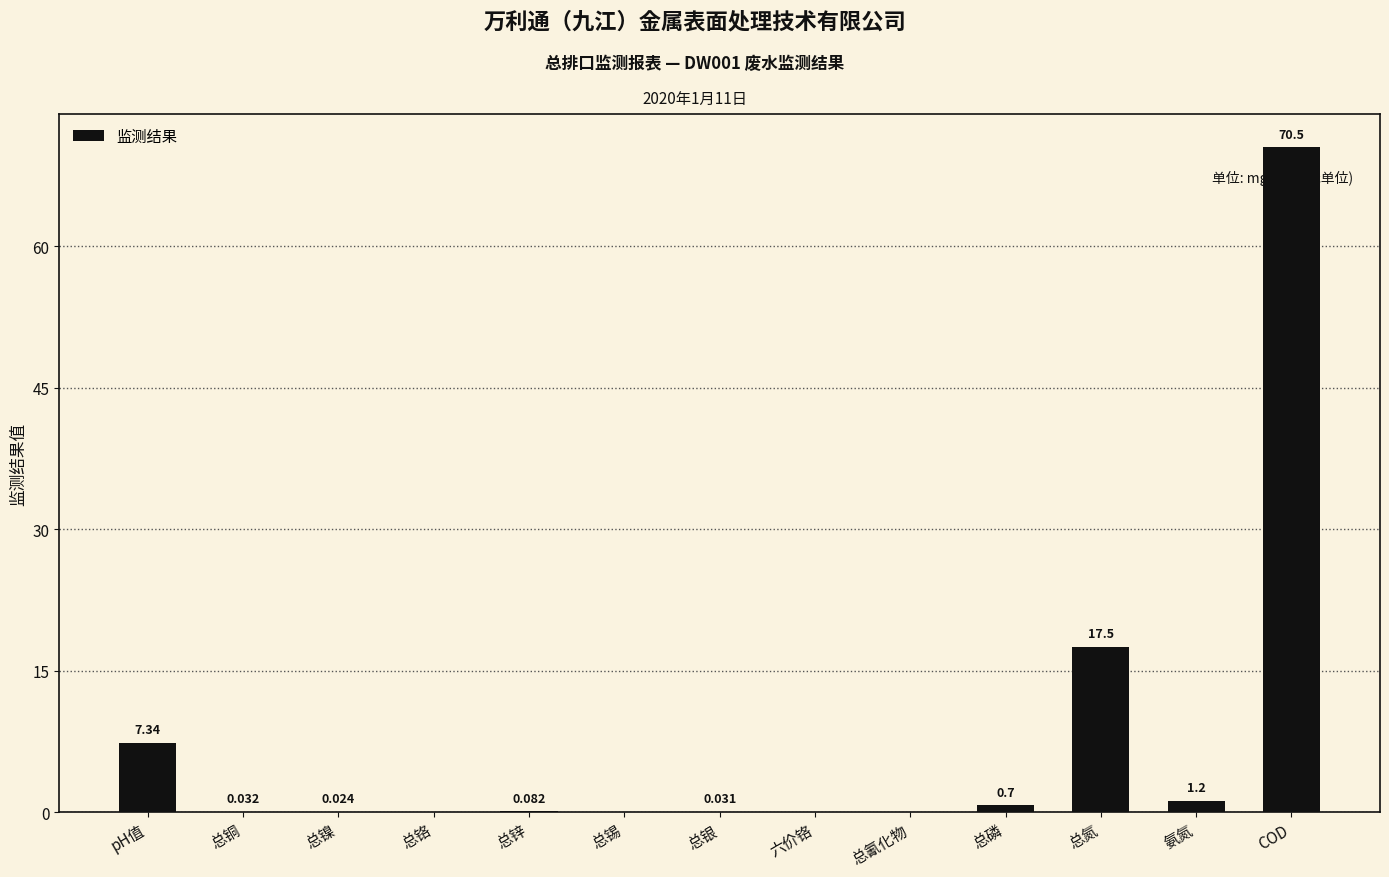

Which has a higher value, pH值 or 六价铬?

pH值